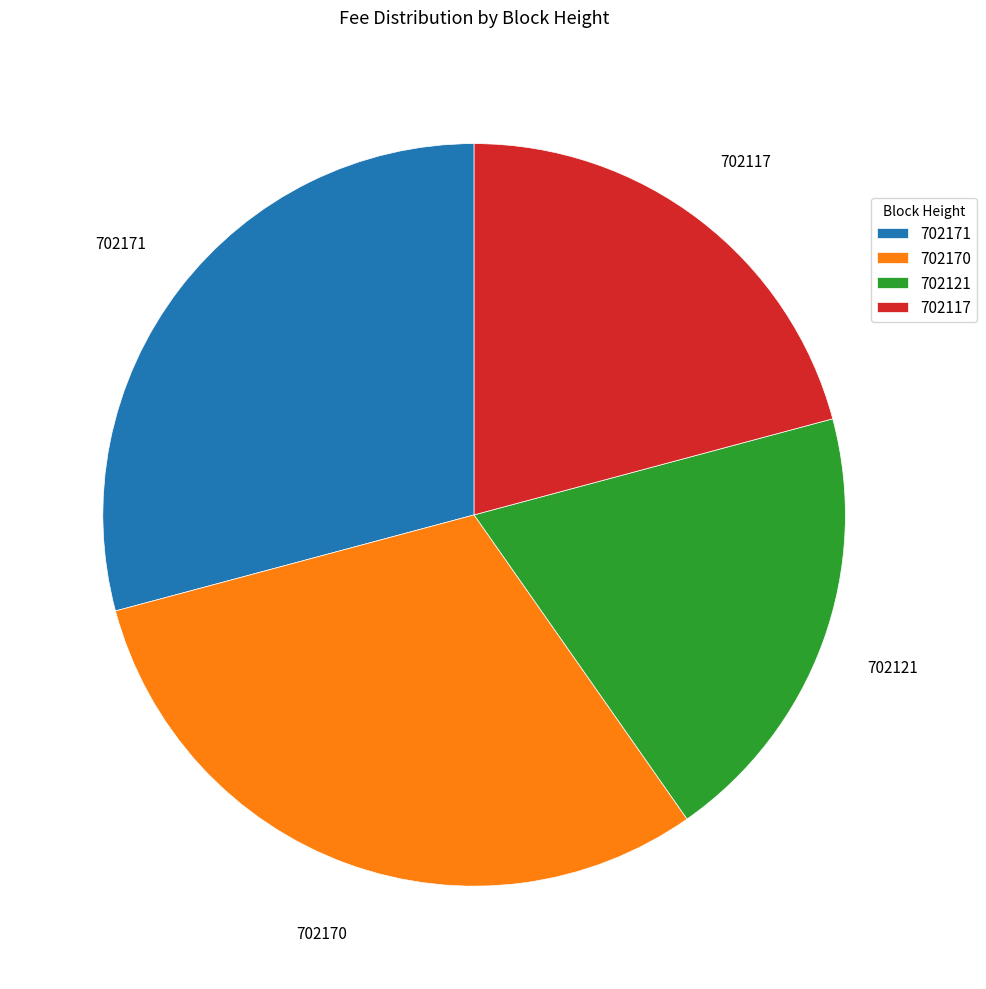

What is the largest slice in the pie chart?

702170